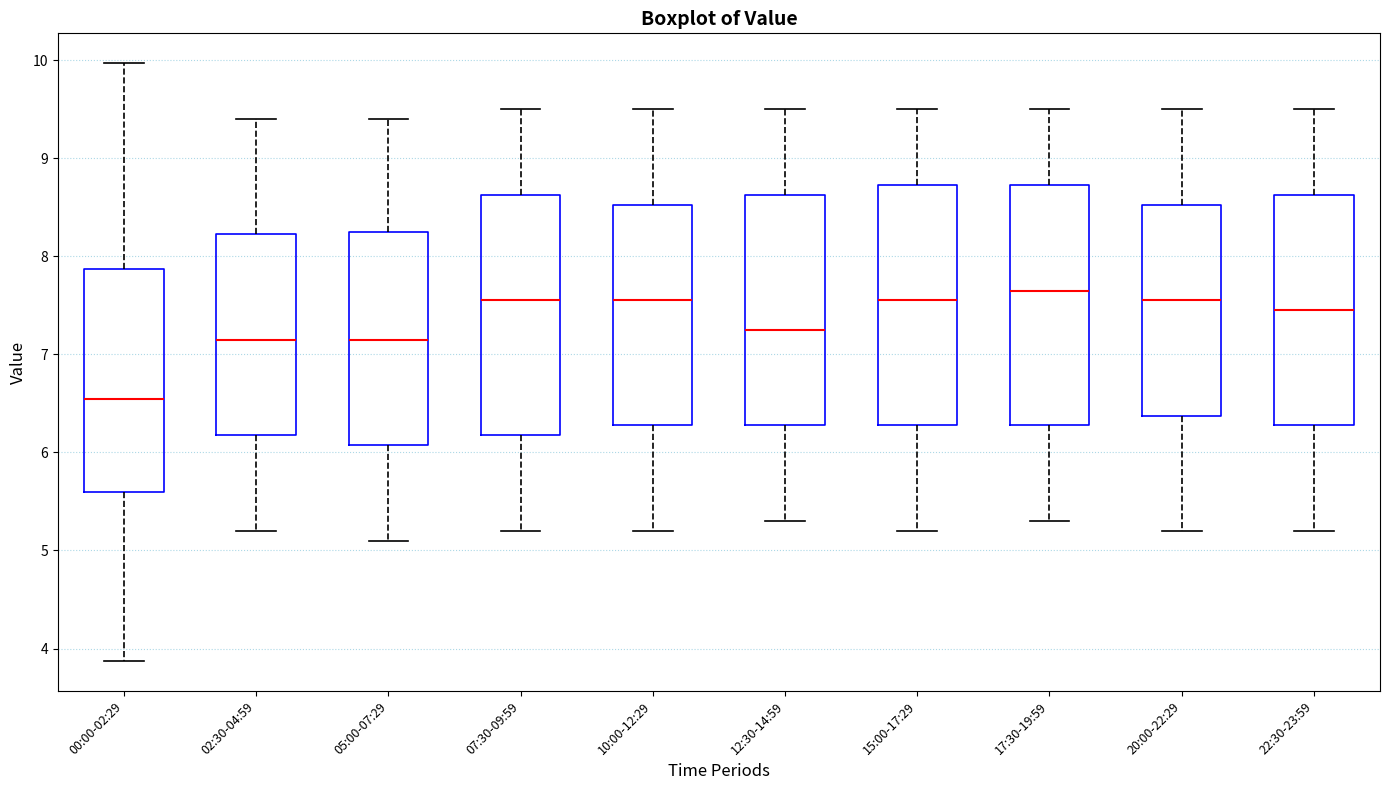

Which box has the highest median line?

17:30-19:59